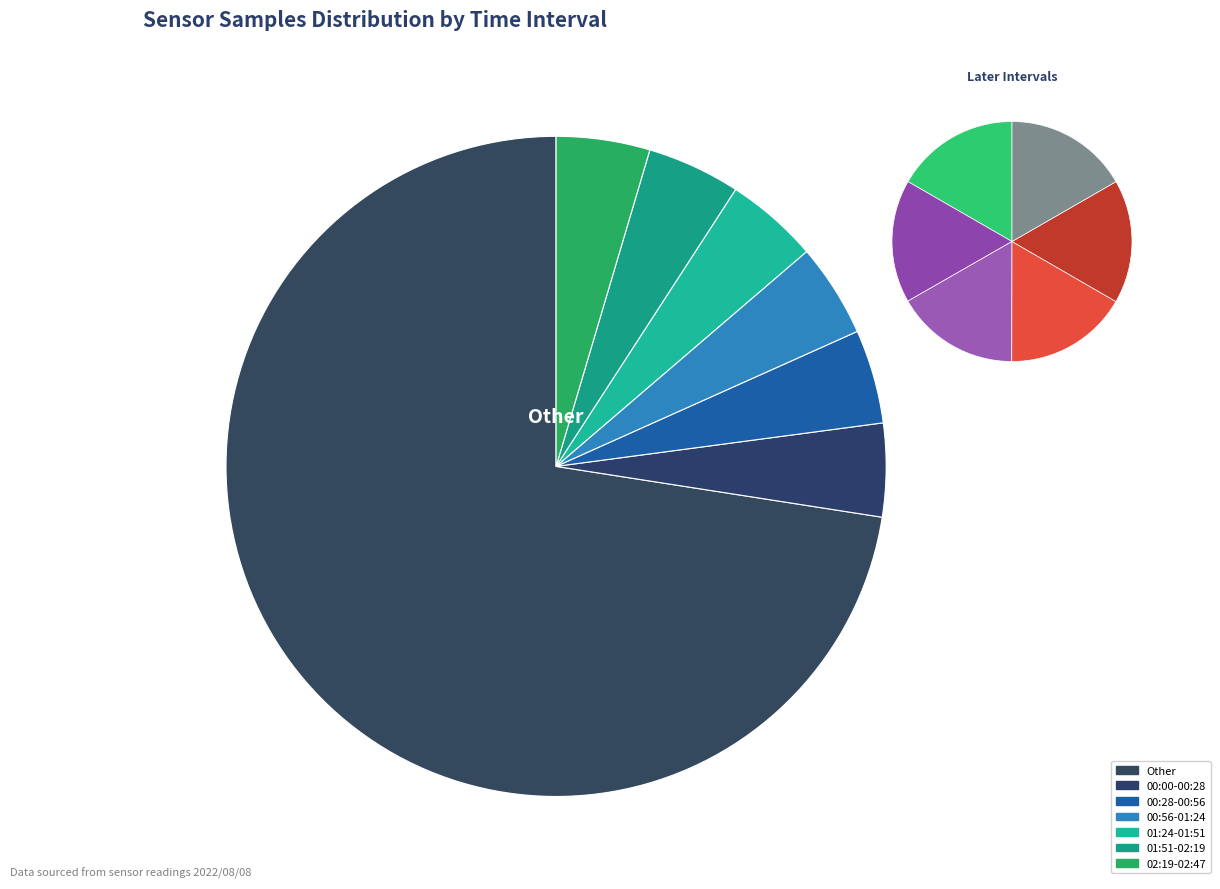

Which category has the smallest portion of the pie?

01:24-01:51